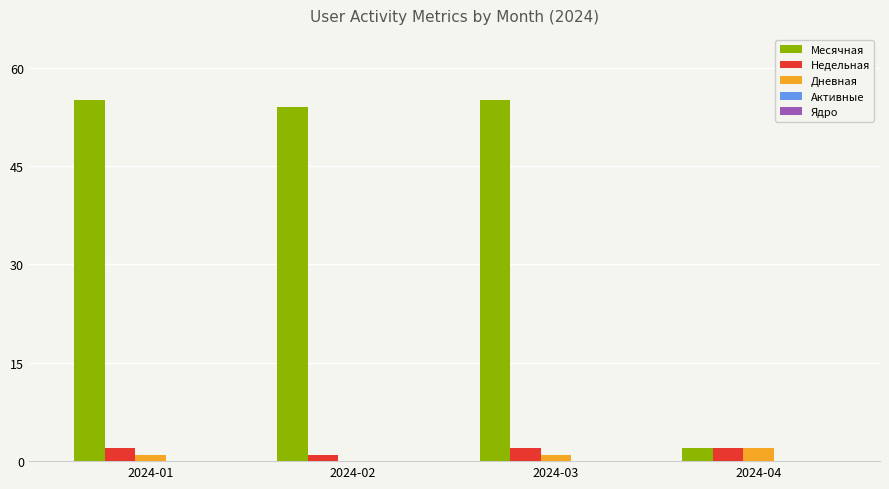

Which series has the largest total across all categories?

Месячная